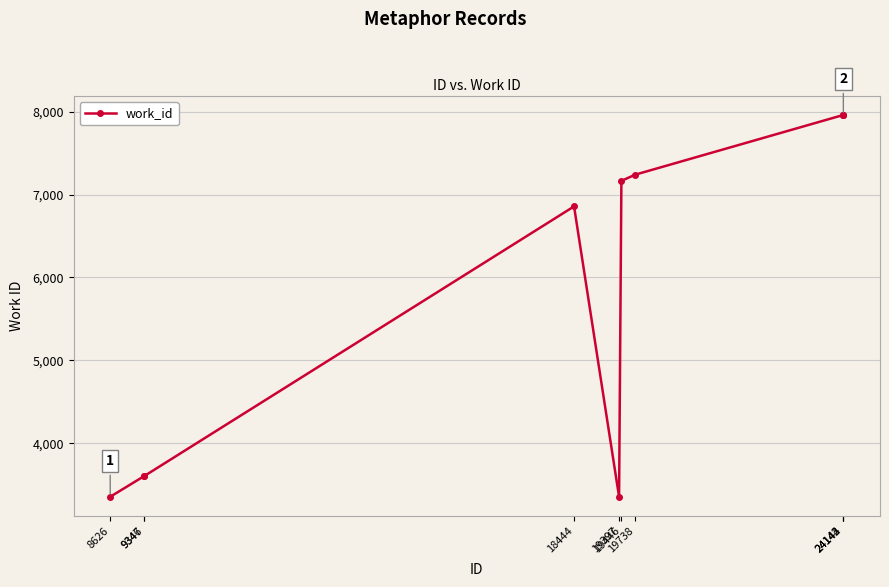

What is the sum of the values at 9347 and 19397?

6956